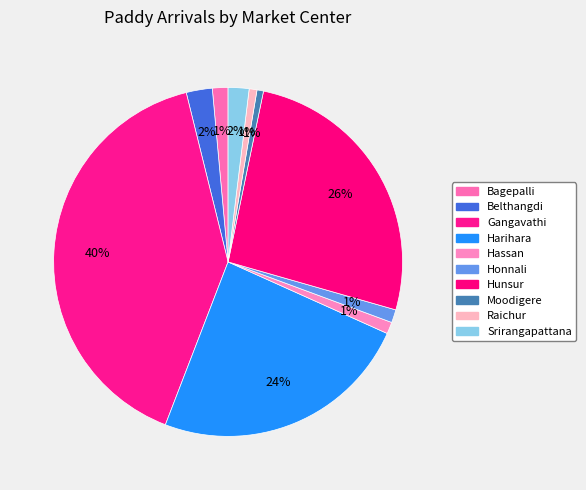

Is Hunsur the majority of the pie?

No